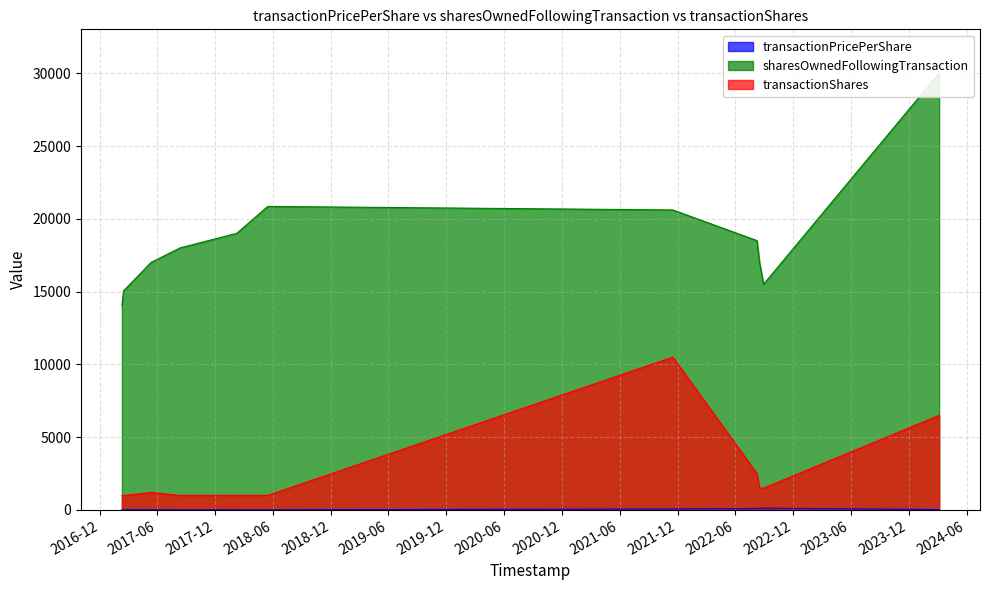

Rank the categories by transactionShares value from lowest to highest.

2017-02-08 10:52:49, 2017-02-13 09:52:27, 2017-08-11 12:36:02, 2018-02-06 12:20:30, 2018-05-15 11:08:44, 2017-05-11 13:55:57, 2022-08-16 17:35:05, 2022-08-29 12:17:05, 2022-08-08 17:11:15, 2024-03-06 12:09:09, 2021-11-15 16:46:19